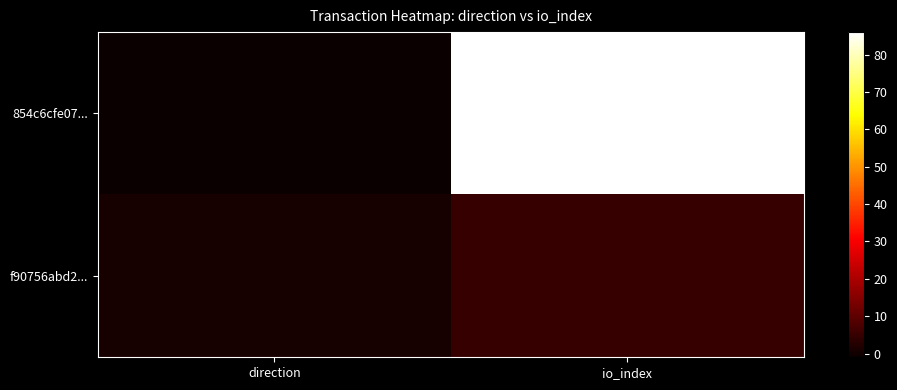

Between direction and io_index, which series saw the biggest shift?

854c6cfe07...